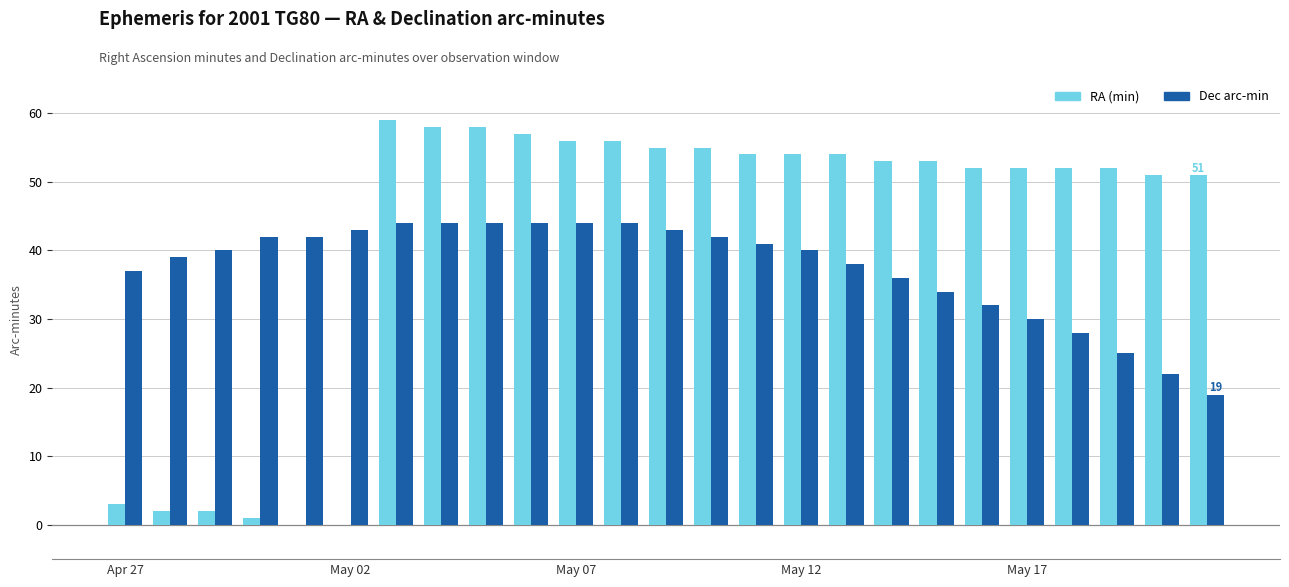

What is the greatest value displayed?

59